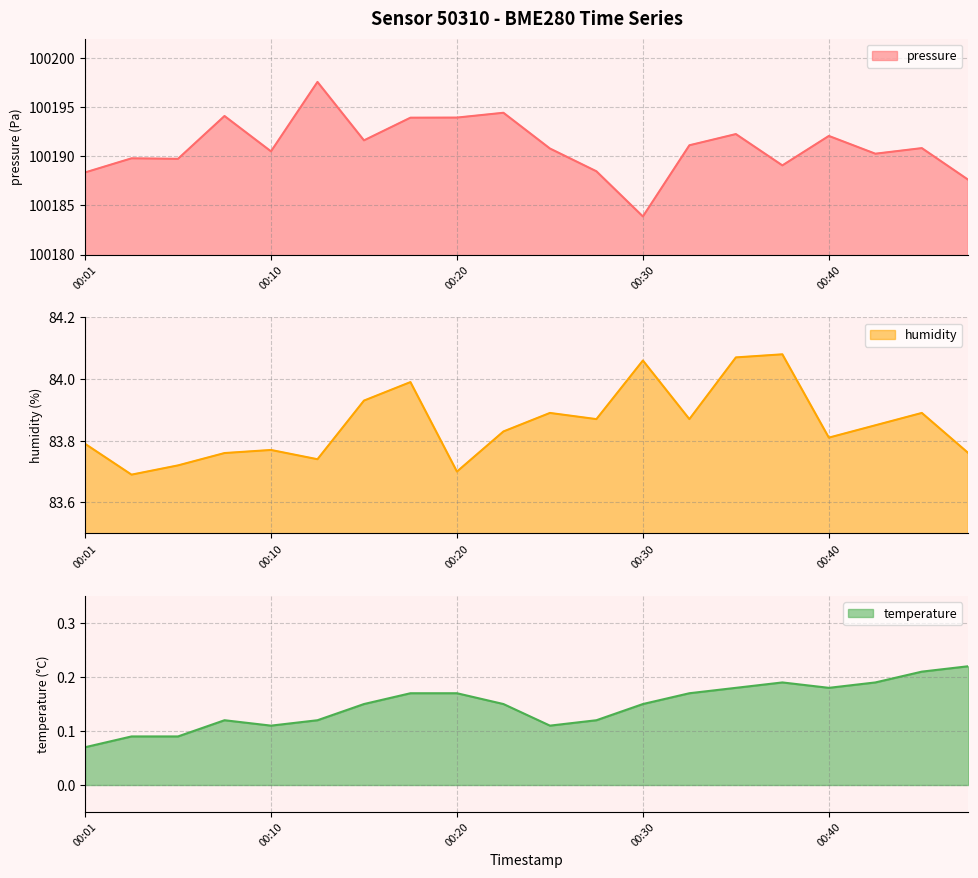

Where is temperature nearest to the value 0?

00:01